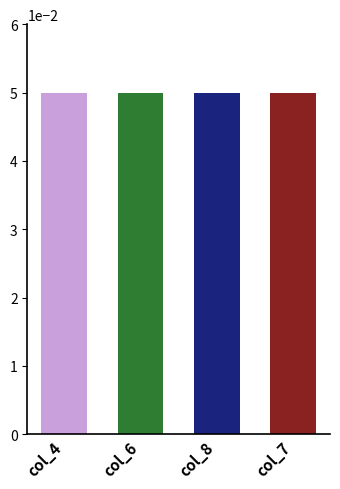

Where is col_8 nearest to the value 5?

8